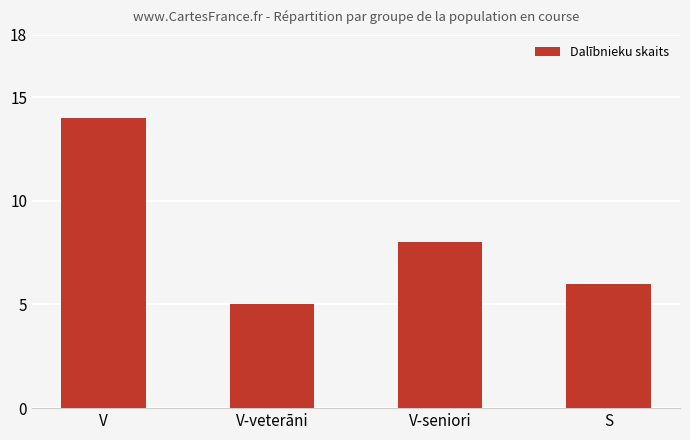

What is the ratio of the value at S to the value at V-veterāni?

1.2